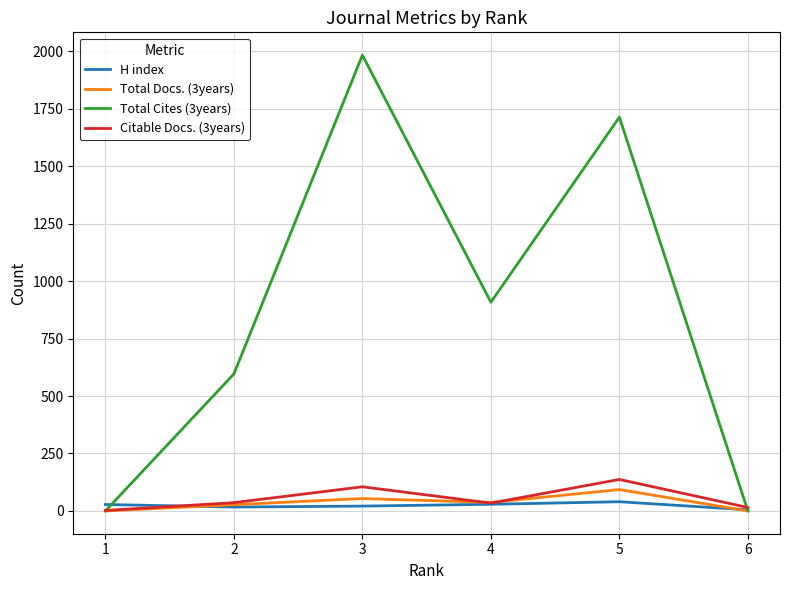

What is the sum of the Citable Docs. (3years) values at 2 and 5?

173